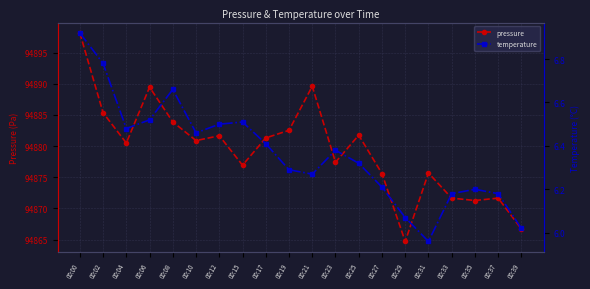

What is the difference between the highest and lowest values at 00:10?

94874.4